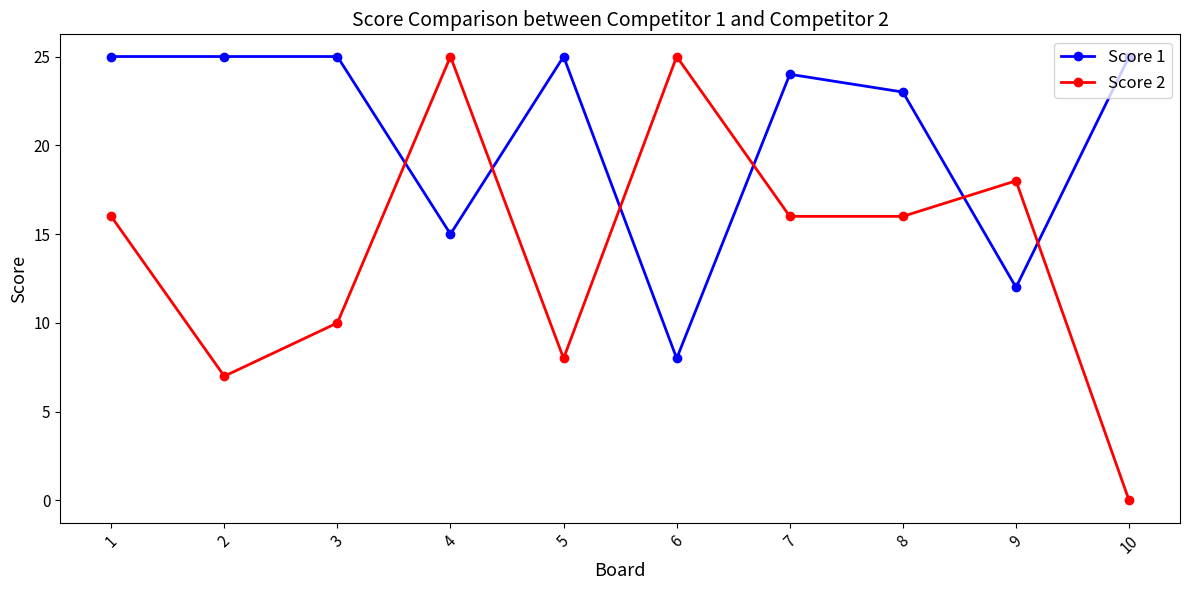

True or false: Score 2 and Score 1 cross at least once.

True